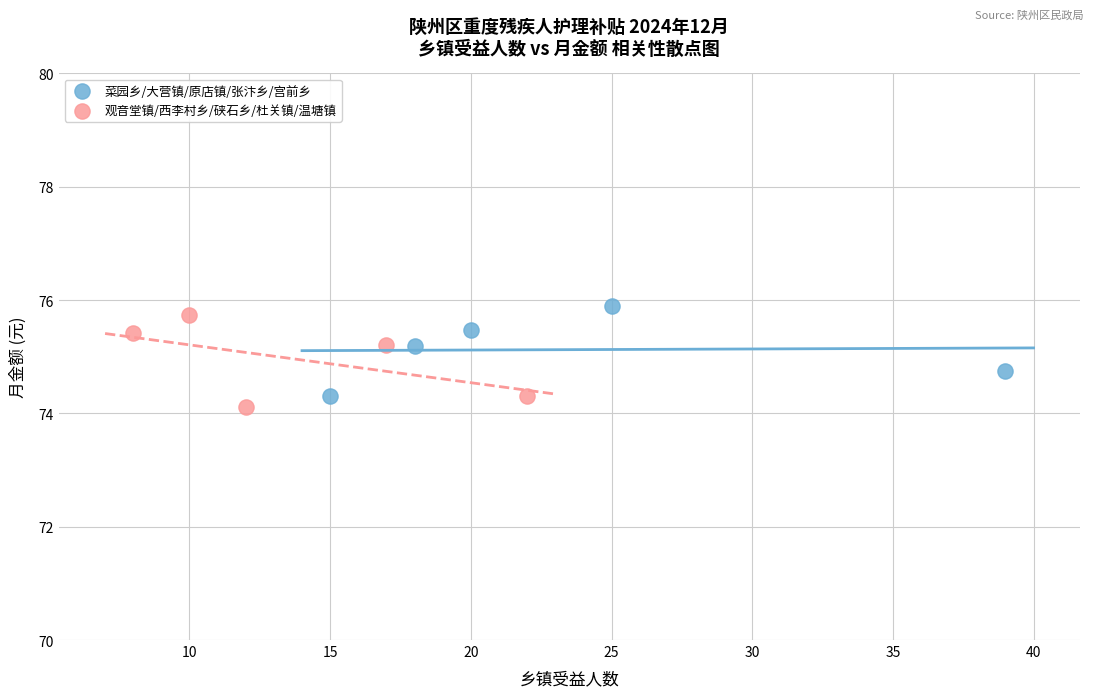

What are all the series names shown in the legend?

菜园乡/大营镇/原店镇/张汴乡/宫前乡, 观音堂镇/西李村乡/硖石乡/杜关镇/温塘镇